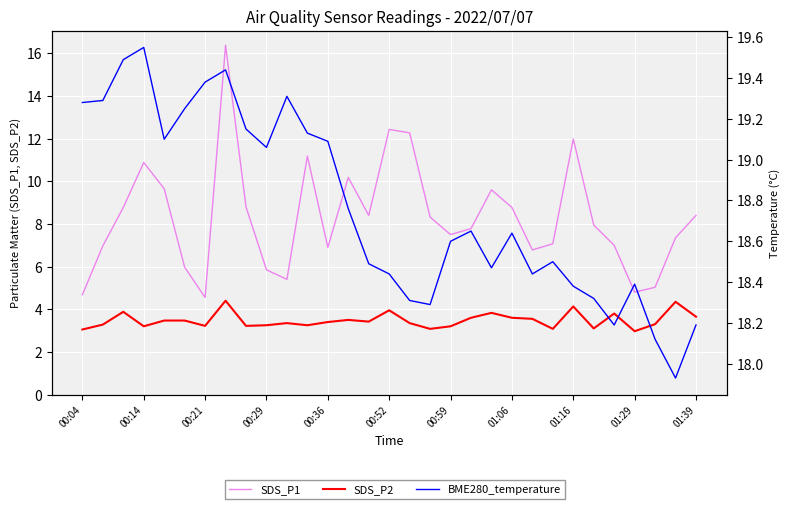

Is this an area chart (filled region under the line)?

No